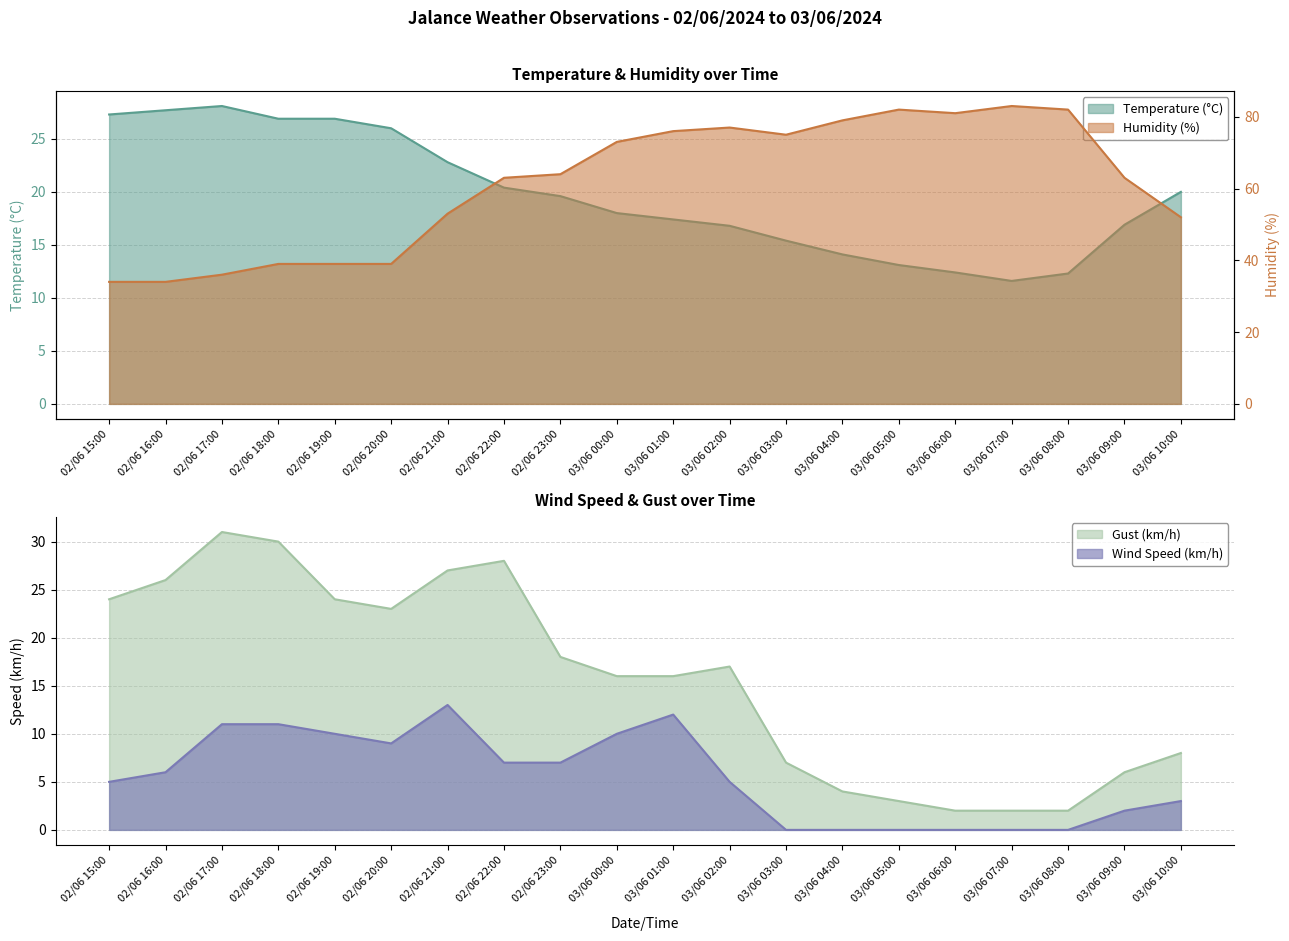

What is the spread (max minus min) of values at 02/06 18:00?

28.0